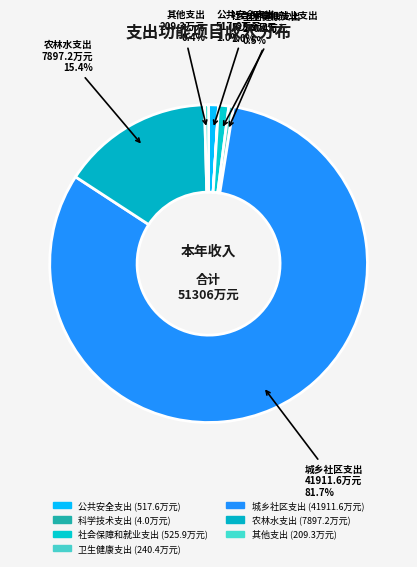

True or false: 社会保障和就业支出 accounts for 1% of the total.

True